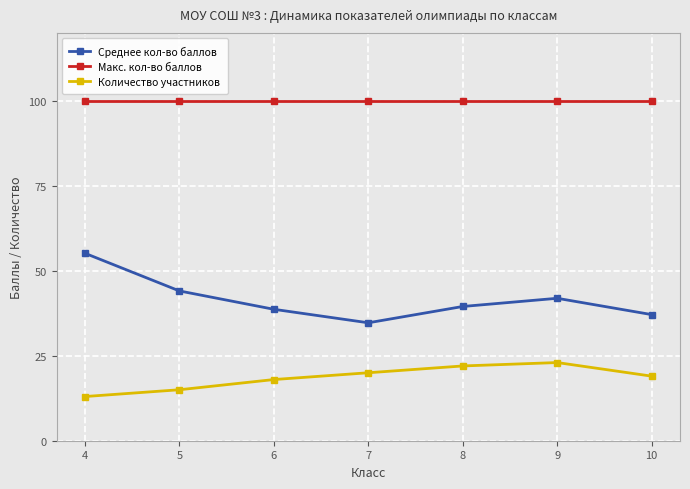

What is the greatest value displayed?

100.0